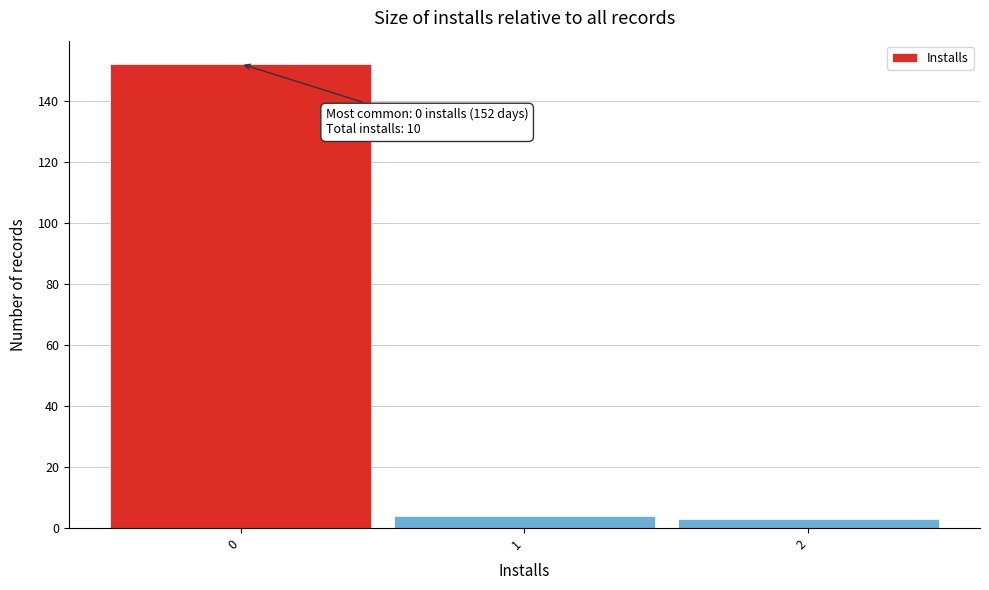

Reading left to right, extract all data points from this chart.

152	4	3